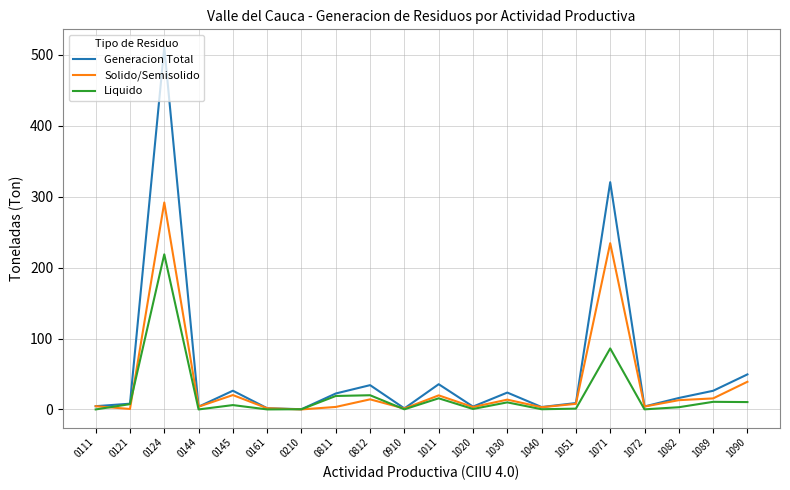

How many lines are shown in the chart?

3